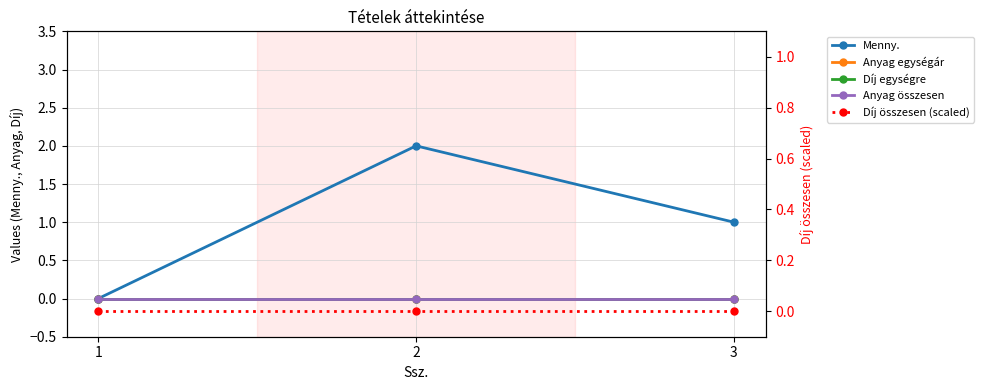

Is this an area chart (filled region under the line)?

No